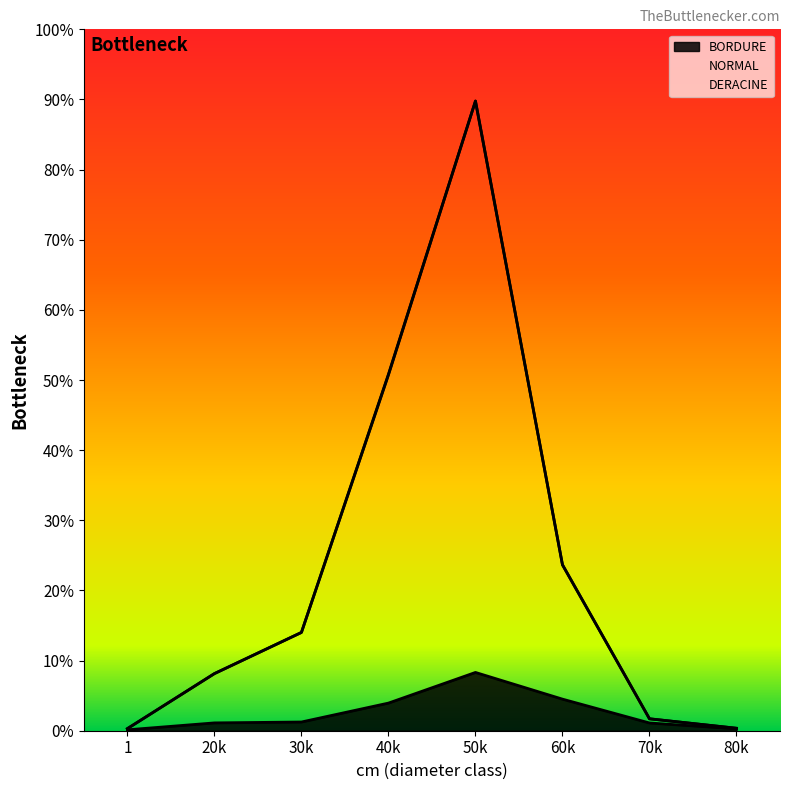

Which category has the lowest value across all series?

1